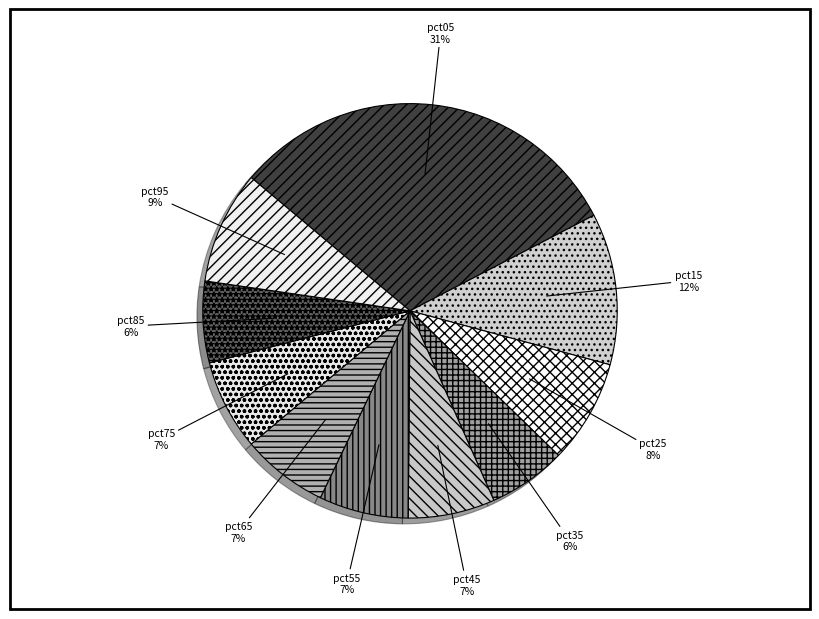

How many segments does this pie chart have?

10